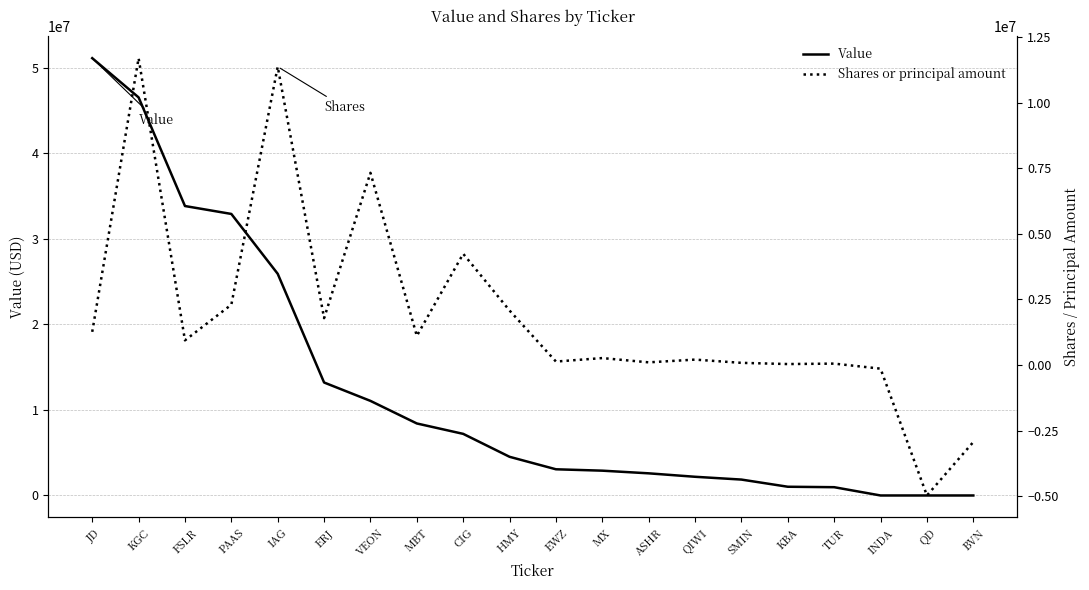

Which series has the largest range (max minus min)?

Value